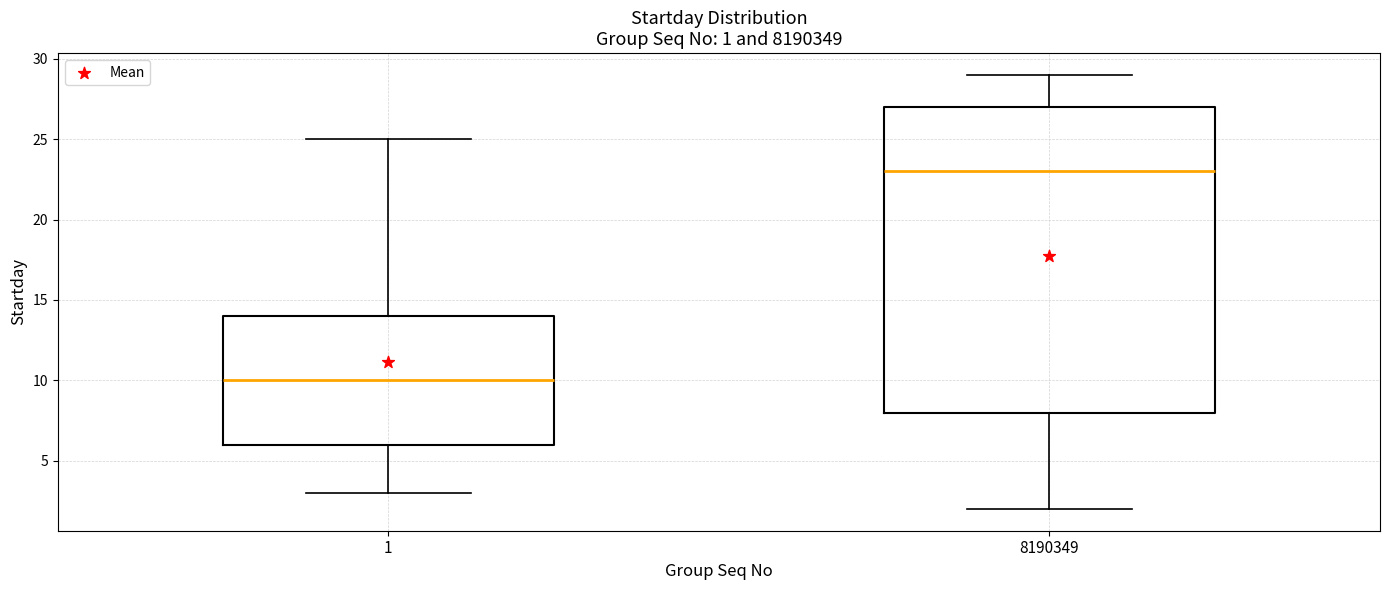

Comparing the boxes themselves (not the whiskers), which one is the tallest?

8190349